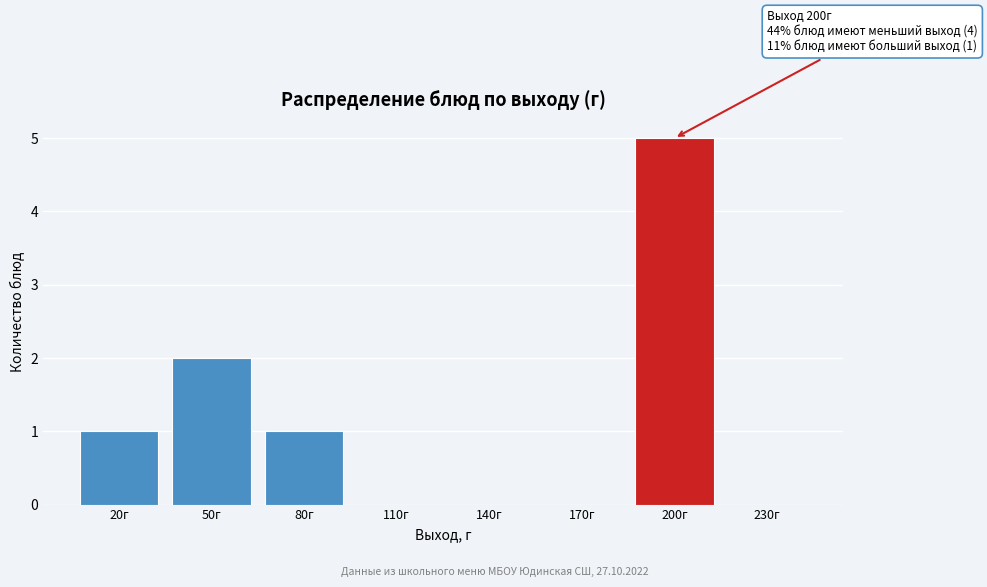

Reading left to right, what are all the values shown in this chart?

20г=1	50г=2	80г=1	110г=0	140г=0	170г=0	200г=5	230г=0